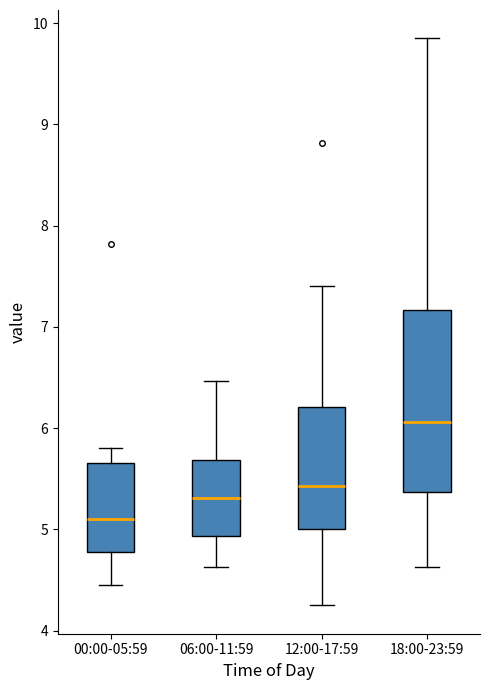

Comparing the boxes themselves (not the whiskers), which one is the tallest?

18:00-23:59